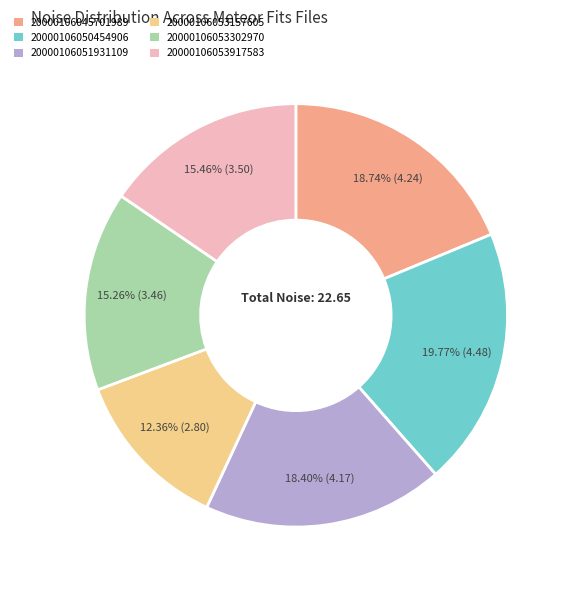

True or false: 20000106053302970 accounts for 15% of the total.

True